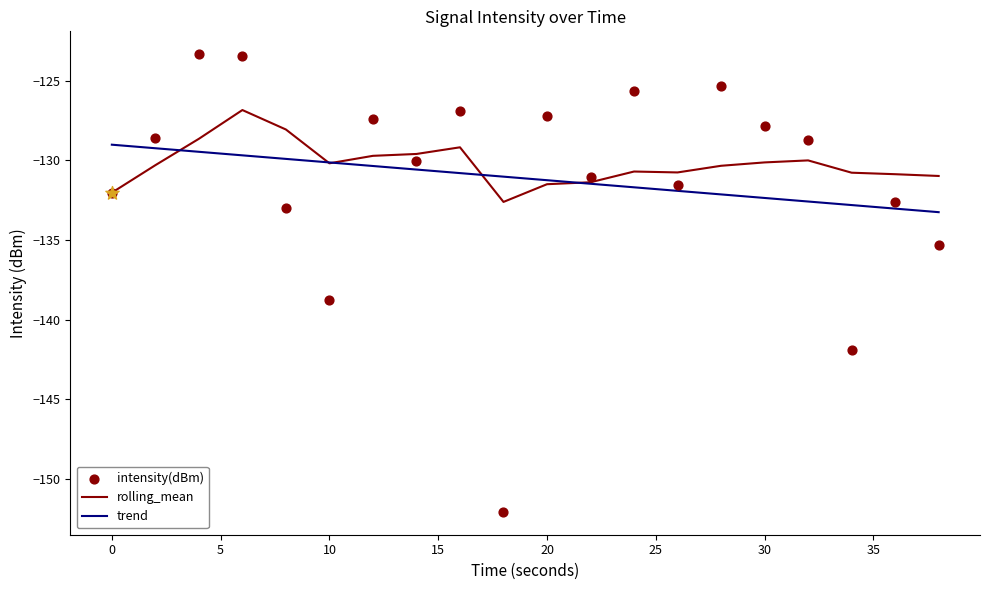

What is the highest value of the rolling_mean series?

-126.8